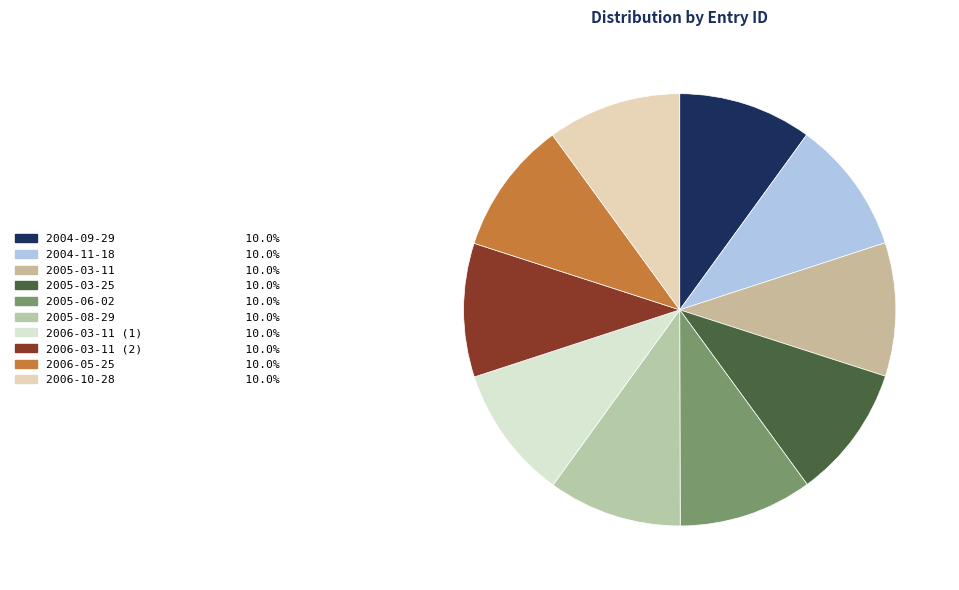

To the nearest percent, what percentage of the pie is 2006-05-25?

10%